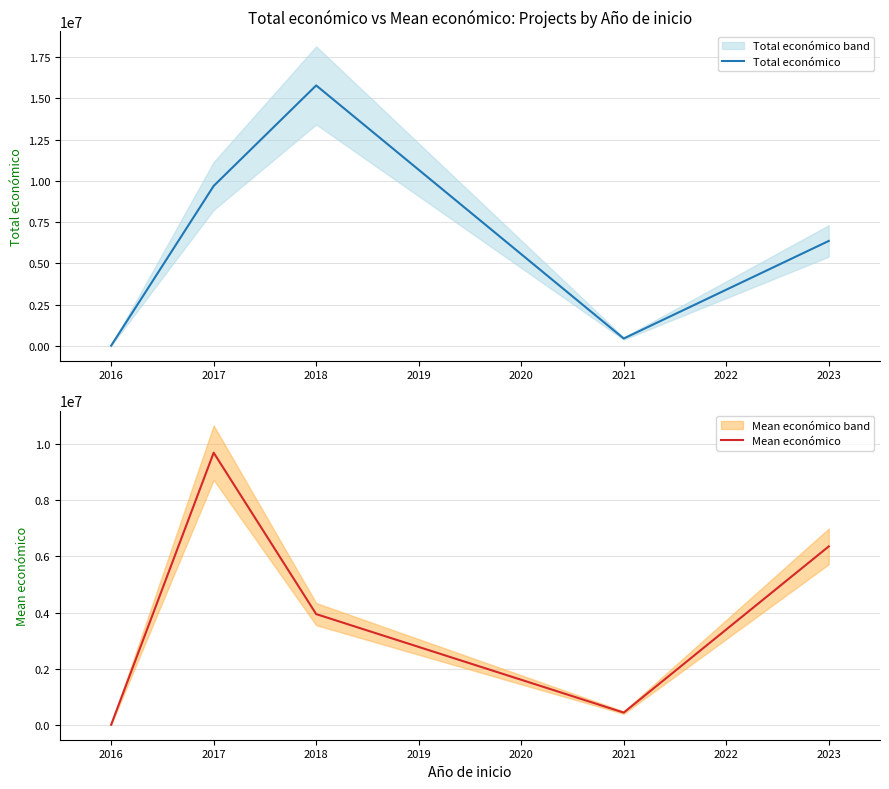

List the labels in order of Total económico value, smallest first.

2016, 2021, 2023, 2017, 2018